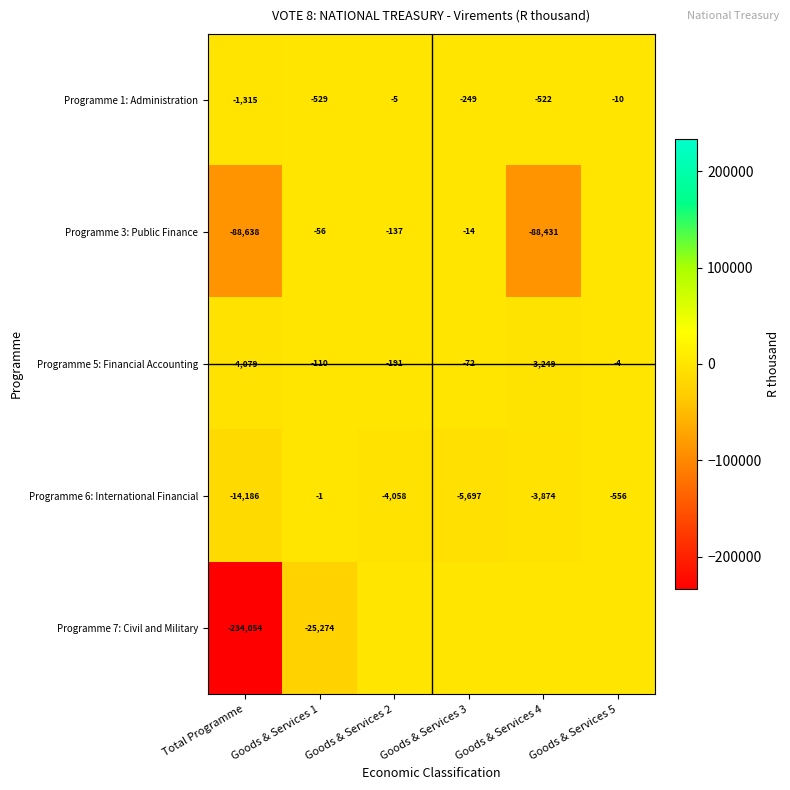

Which category has the lowest value in the Programme 6: International Financial series?

Total Programme